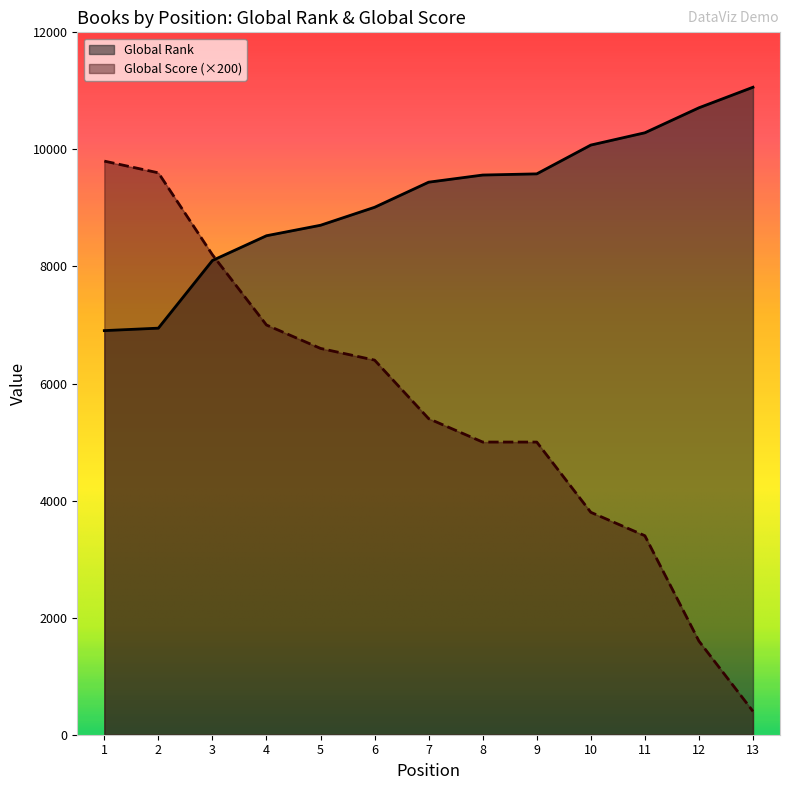

Which has a higher value, 9 or 10?

10